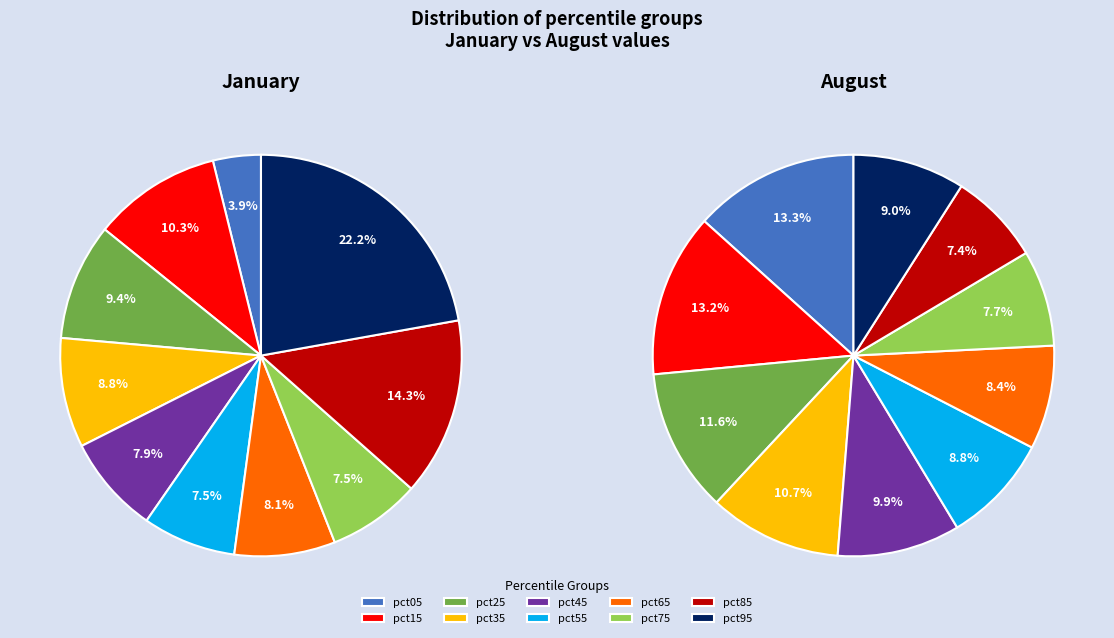

What percentage is the 6 slice, to the nearest percent?

8%